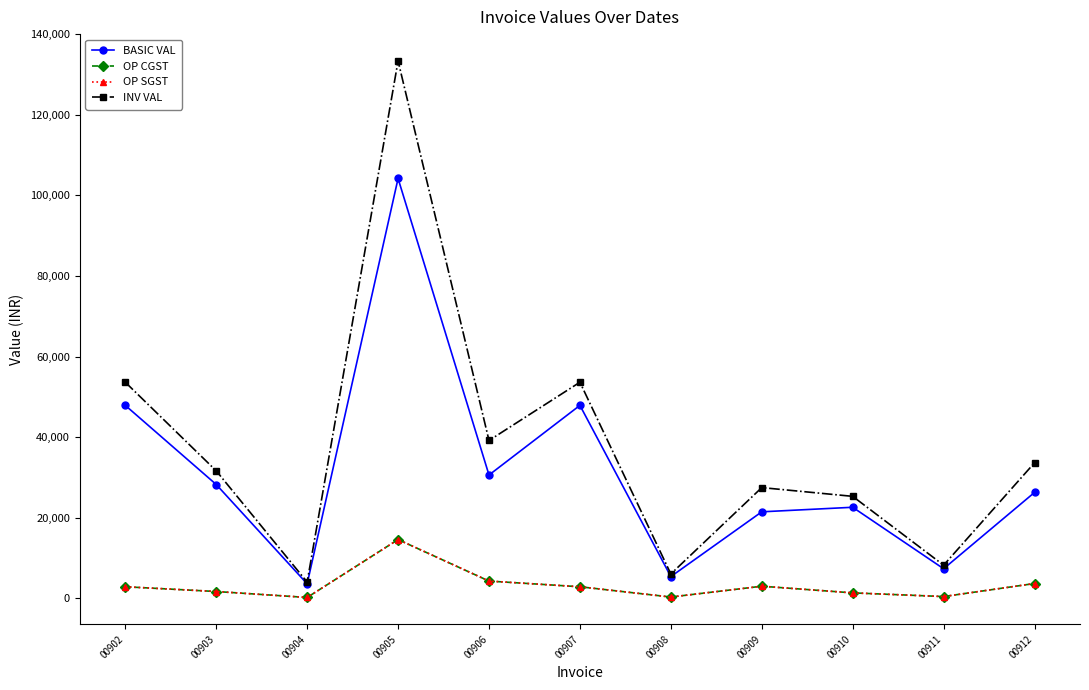

How many interior local valleys does the OP SGST series have?

3